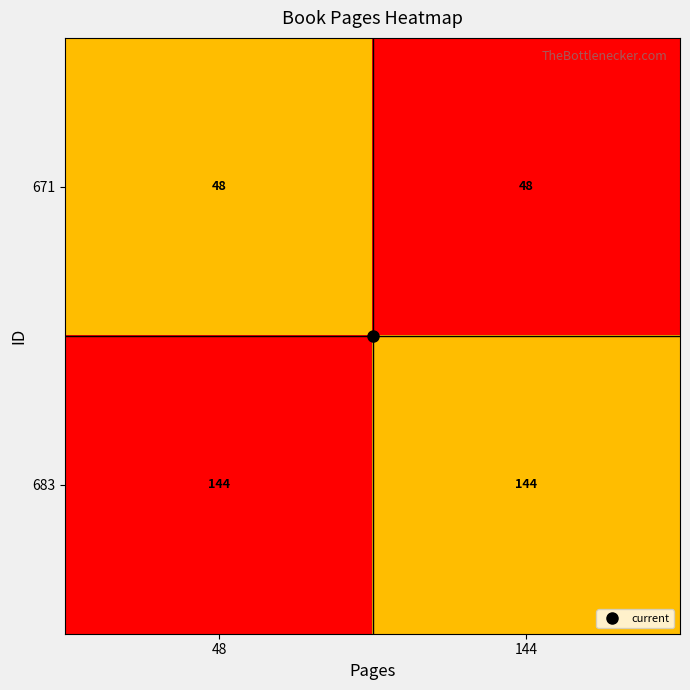

Which series has the largest total across all categories?

683